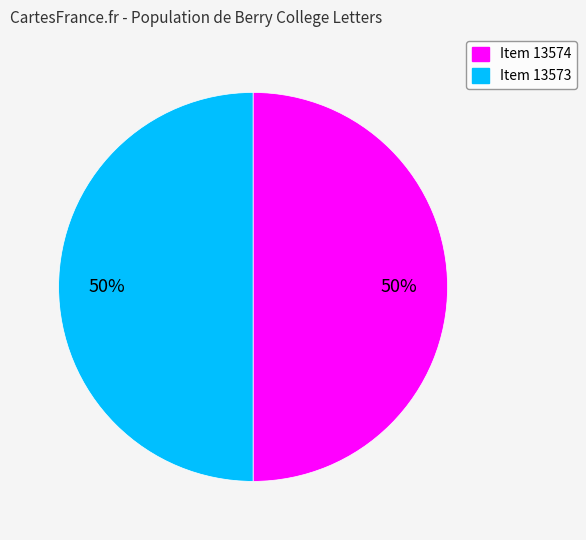

Count the number of slices in the pie.

2